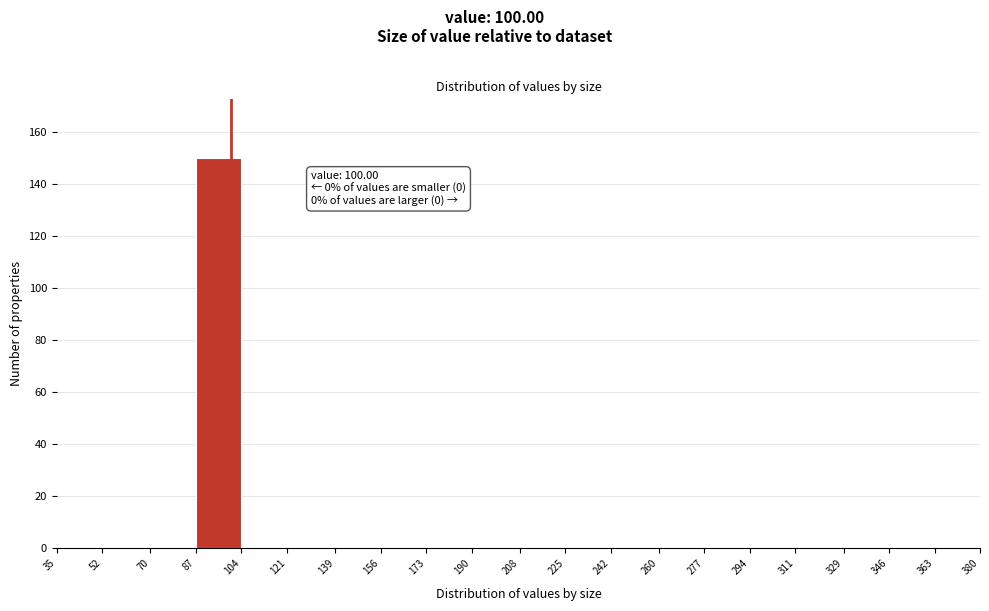

Over which range of the x-axis is the bar tallest?

87 to 104